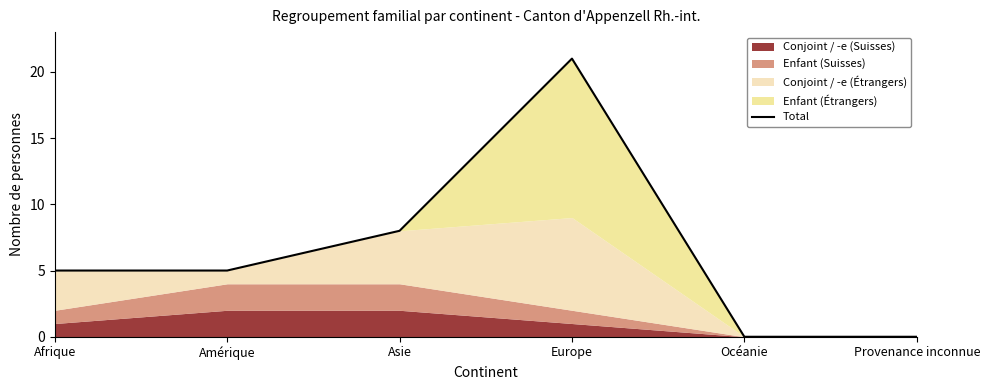

Reading right to left, extract all data points from this chart.

Provenance inconnue=0	Océanie=0	Europe=21	Asie=8	Amérique=5	Afrique=5